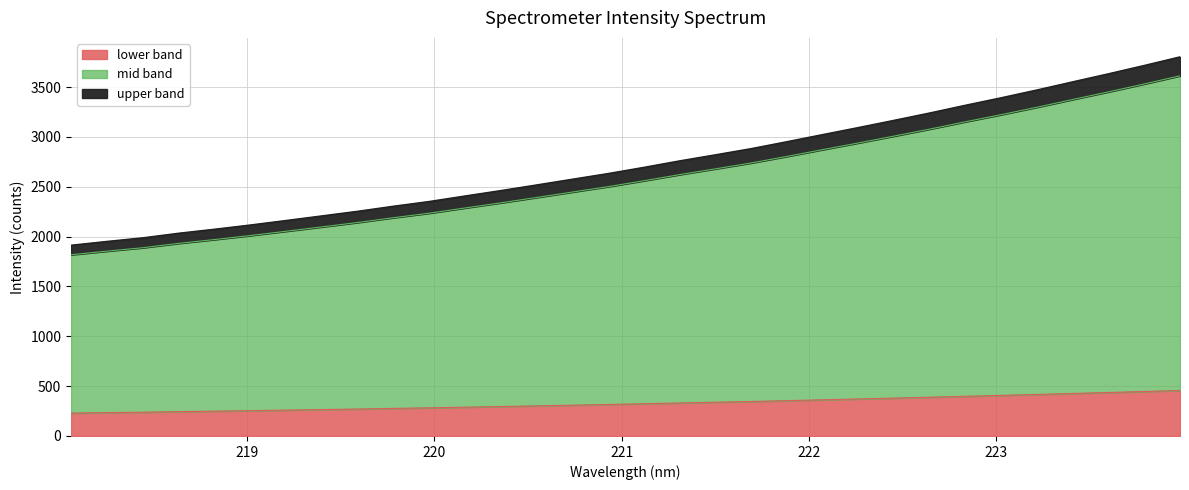

Which has a higher value, 223.2172 or 219.0156?

223.2172